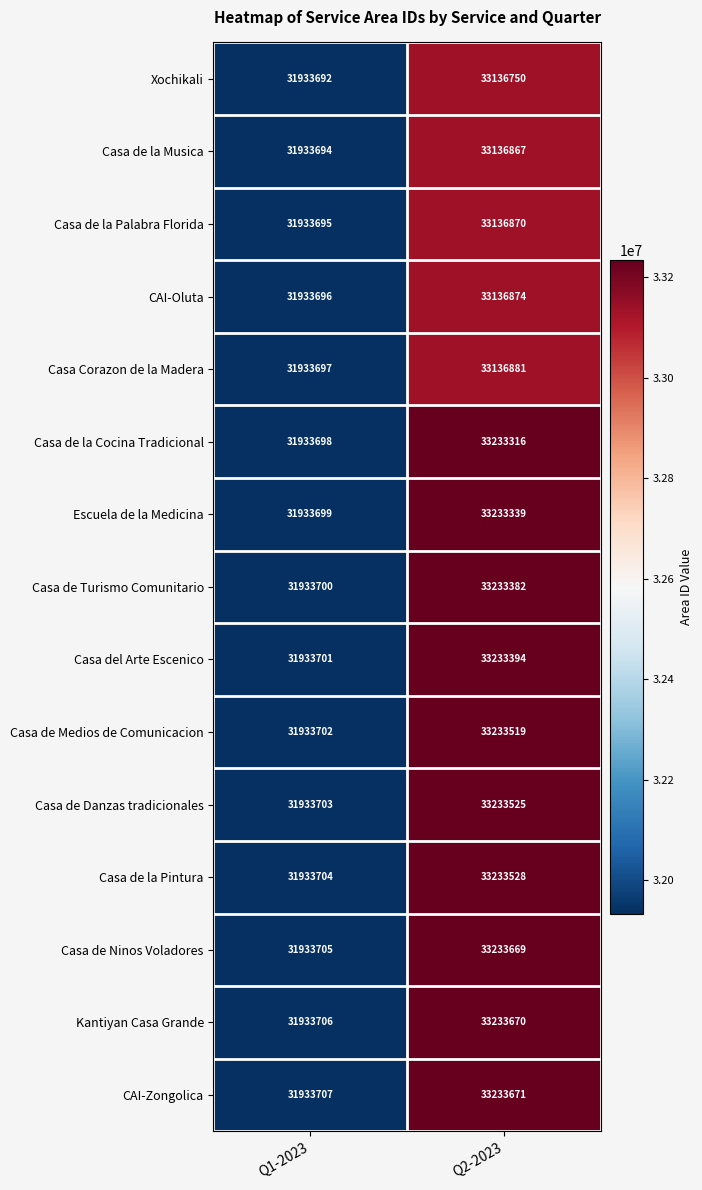

What is the difference between the highest and lowest values at Q2-2023?

96921